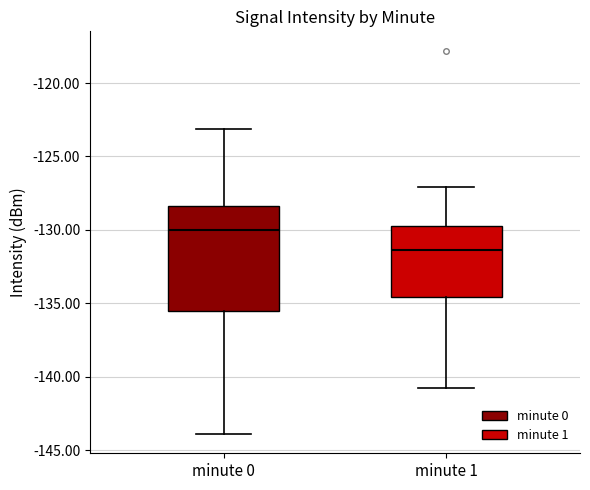

Which box's median line is the highest?

minute 0